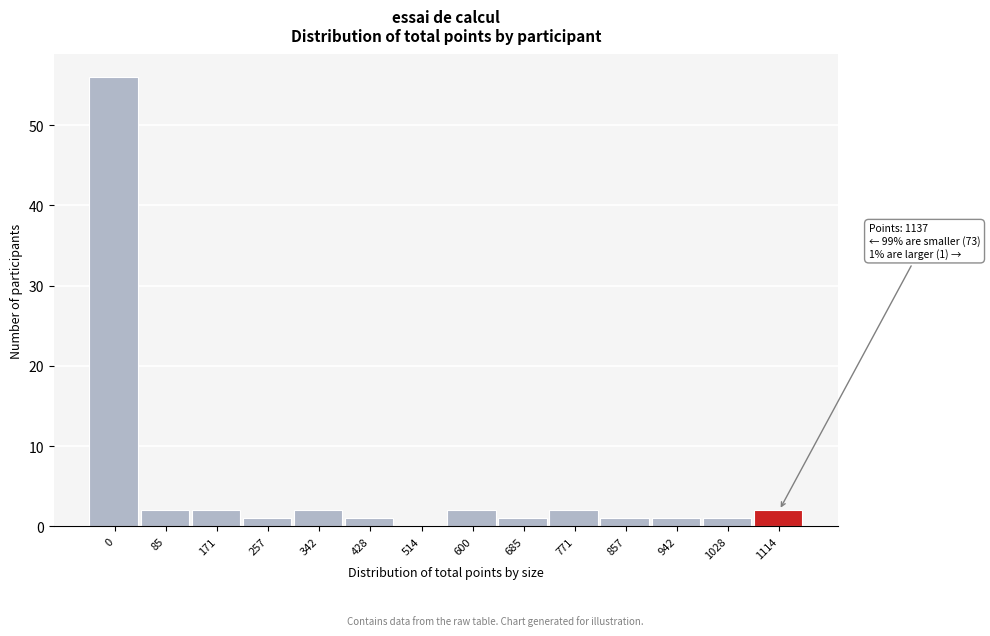

Reading left to right, list all the values displayed in this chart.

0=56	85=2	171=2	257=1	342=2	428=1	514=0	600=2	685=1	771=2	857=1	942=1	1028=1	1114=2